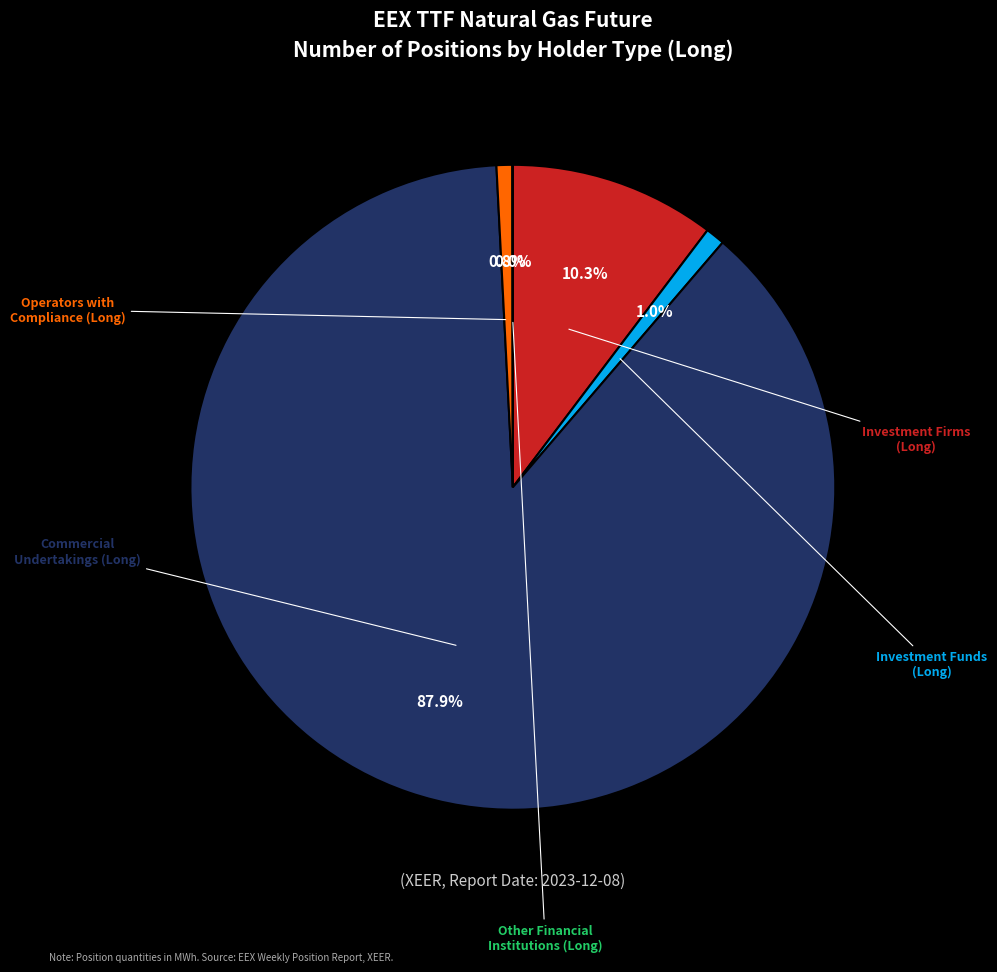

Is there a majority slice in this chart?

Yes